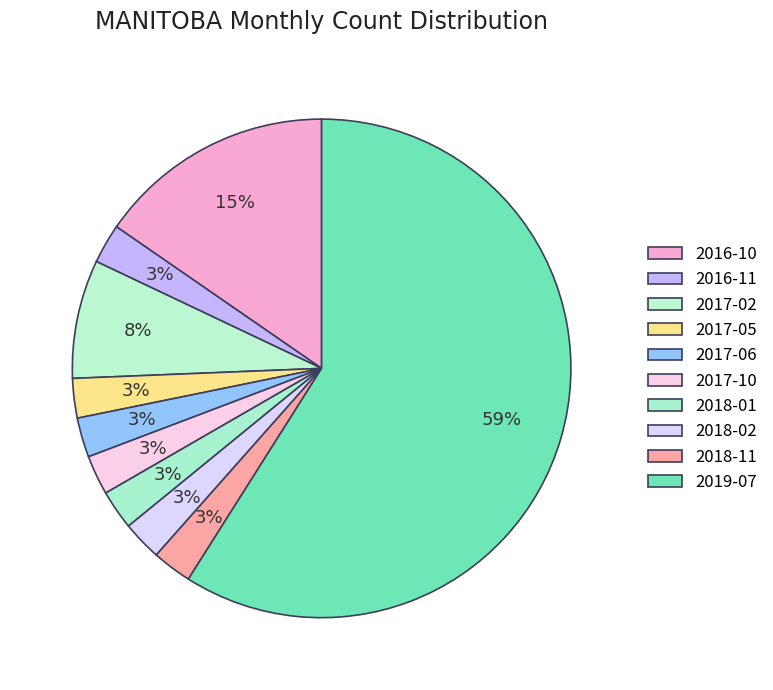

What is the majority slice?

2019-07